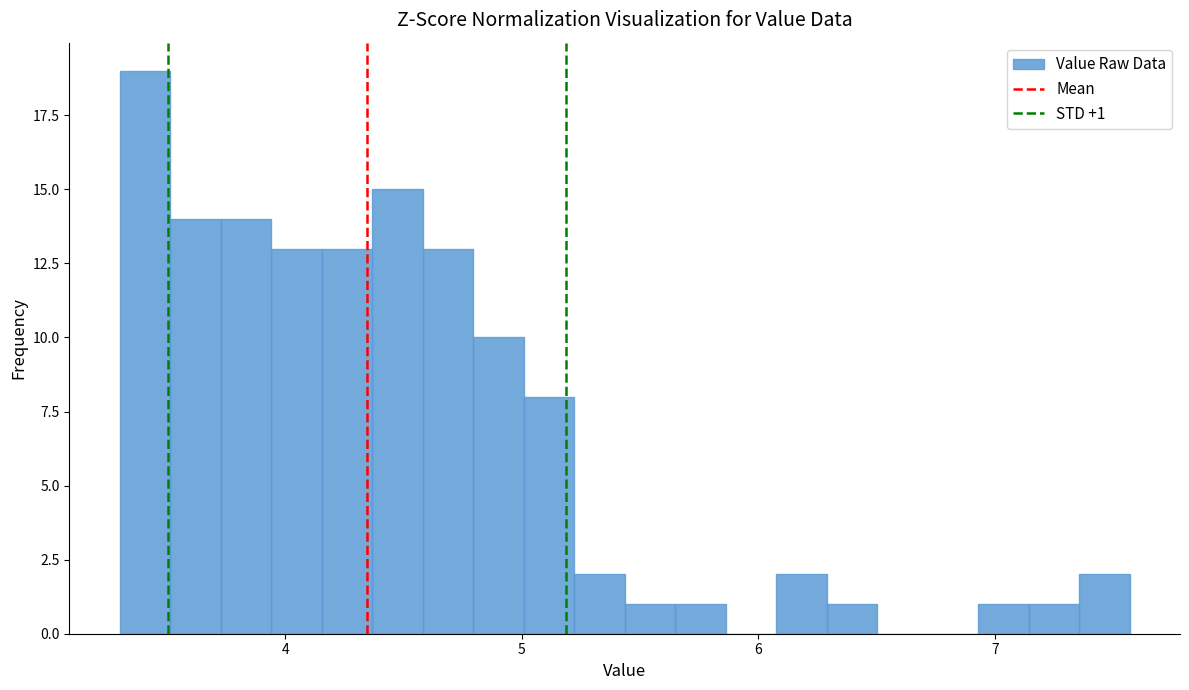

Around what value on the x-axis is the tallest bar? Give the approximate position of its centre, as read against the axis.

3.4